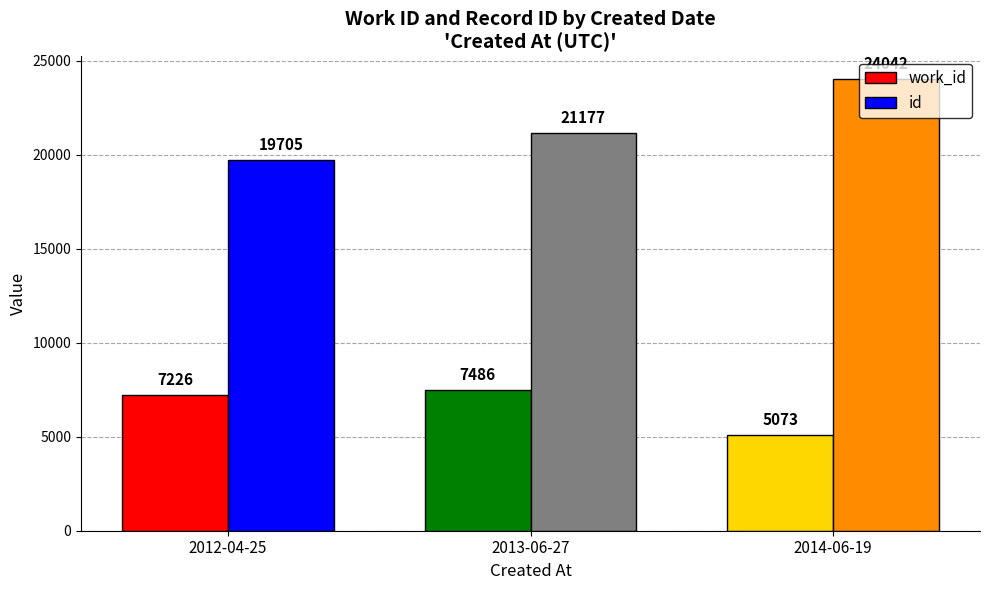

What is the average value of the id series?

21641